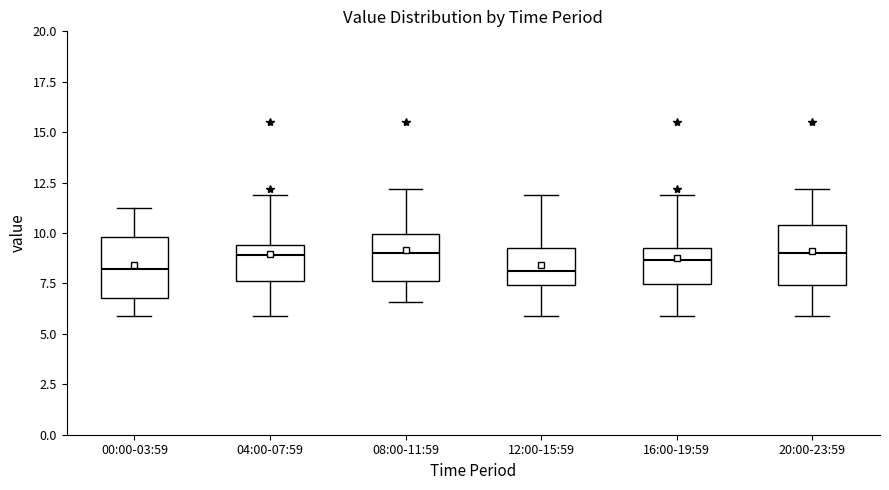

Where is the lower edge of the box for 16:00-19:59 on the y-axis? The values are not printed on the chart, so give them approximately, as read against the axis.

7.5